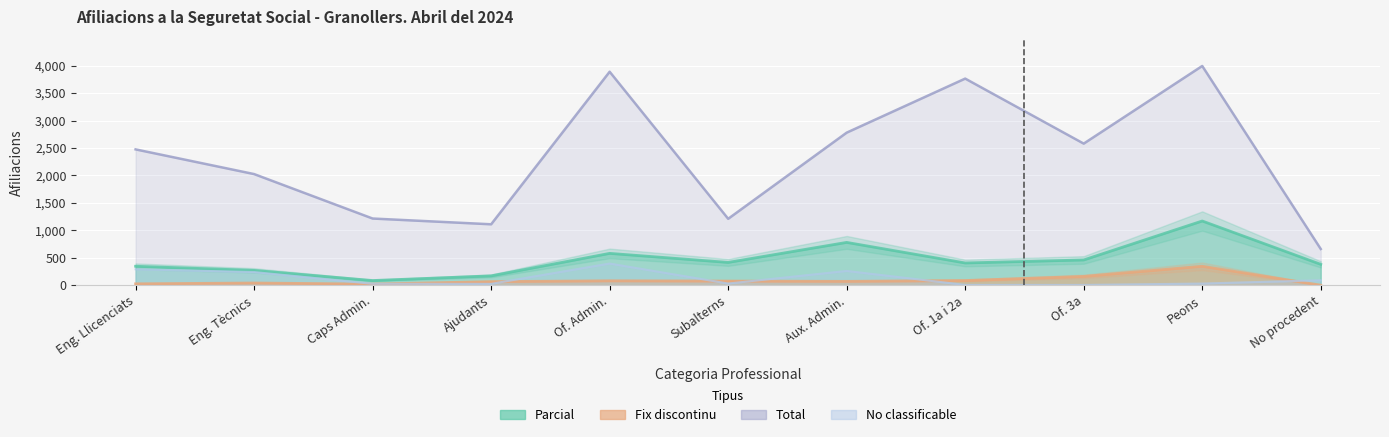

What is the label of the 10th point from the right?

Eng. Tècnics